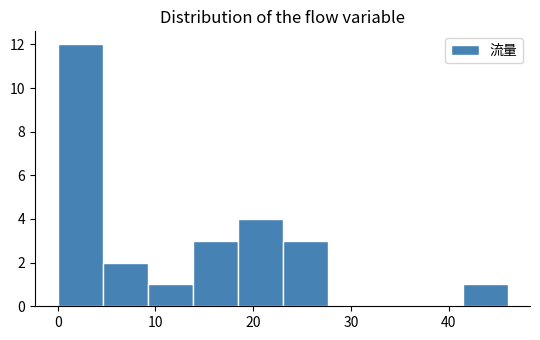

How tall is the bar that spans 13.8 to 18.4 on the x-axis? Neither the bar edges nor the heights are printed on the chart, so give them approximately, as read against the axes.

3